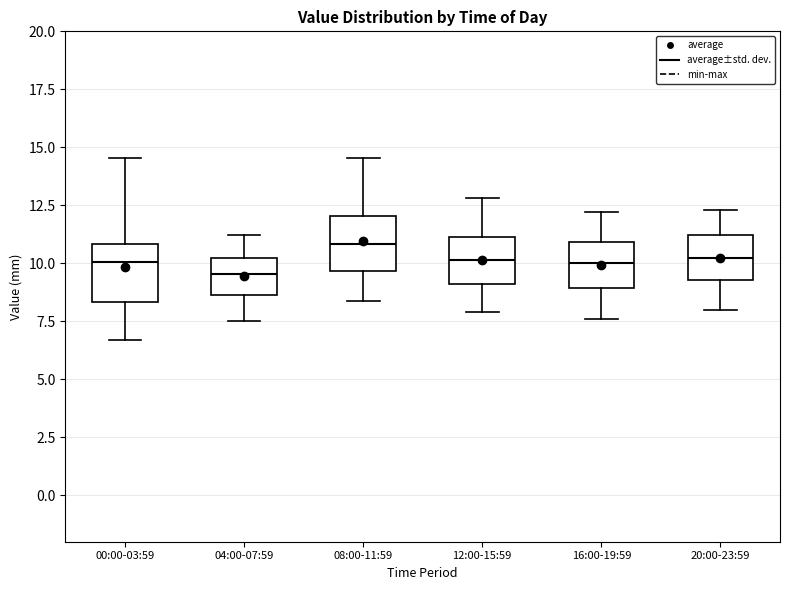

Where does the upper whisker of the box for 16:00-19:59 end on the y-axis? The values are not printed on the chart, so give them approximately, as read against the axis.

12.0